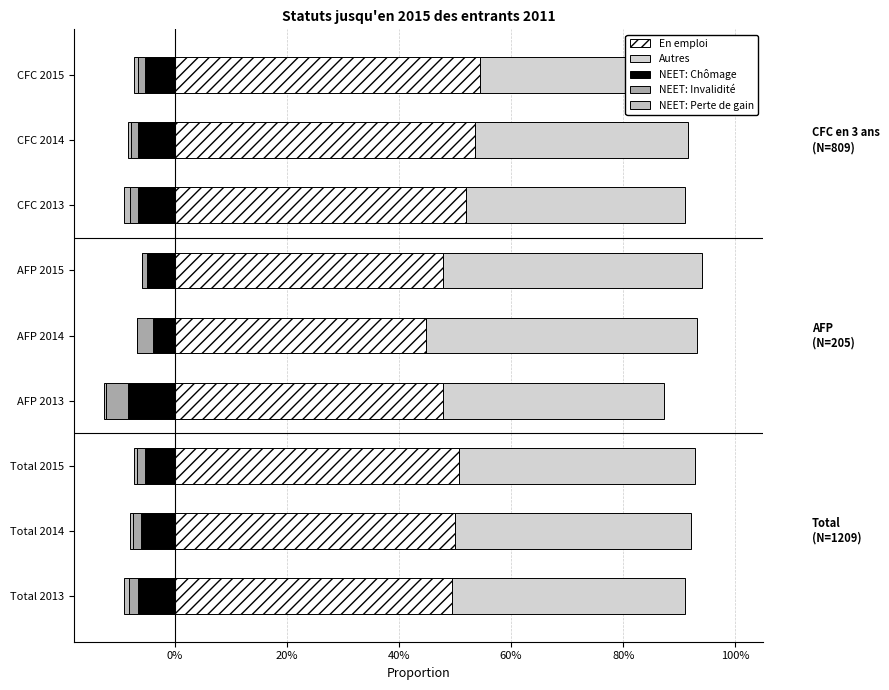

What is the sum of the NEET: Chômage values at Total 2014 and AFP 2015?

-0.1